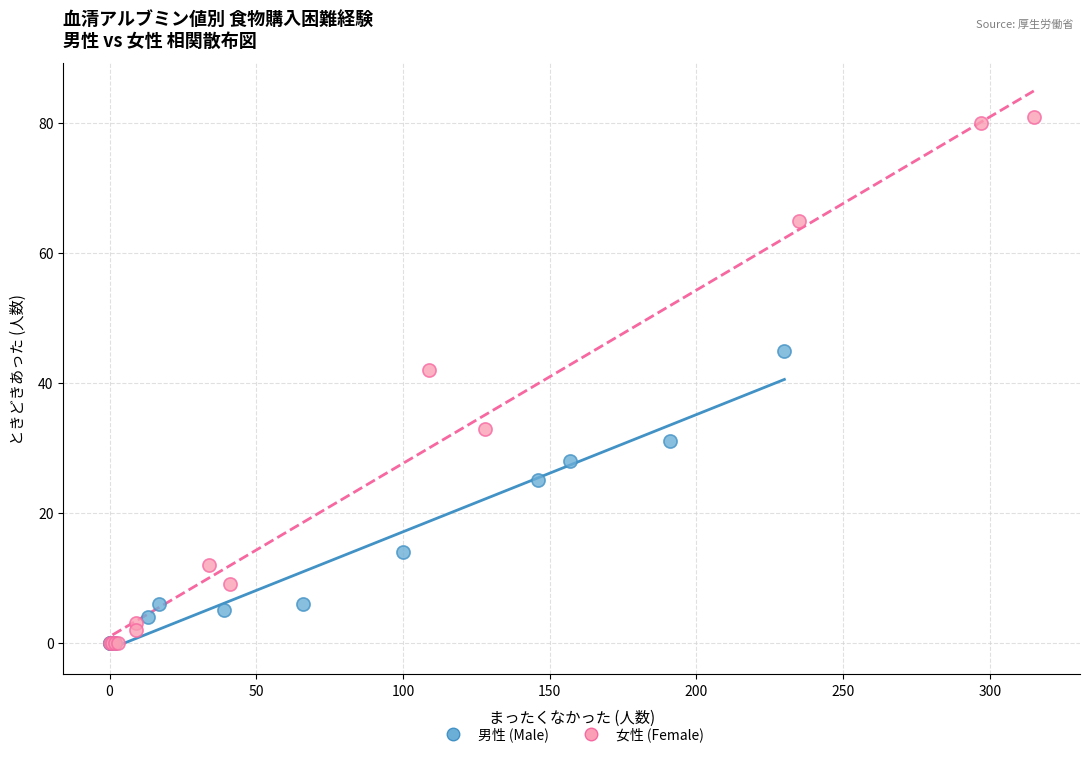

Which series has the largest Y range (max minus min)?

女性 (Female)